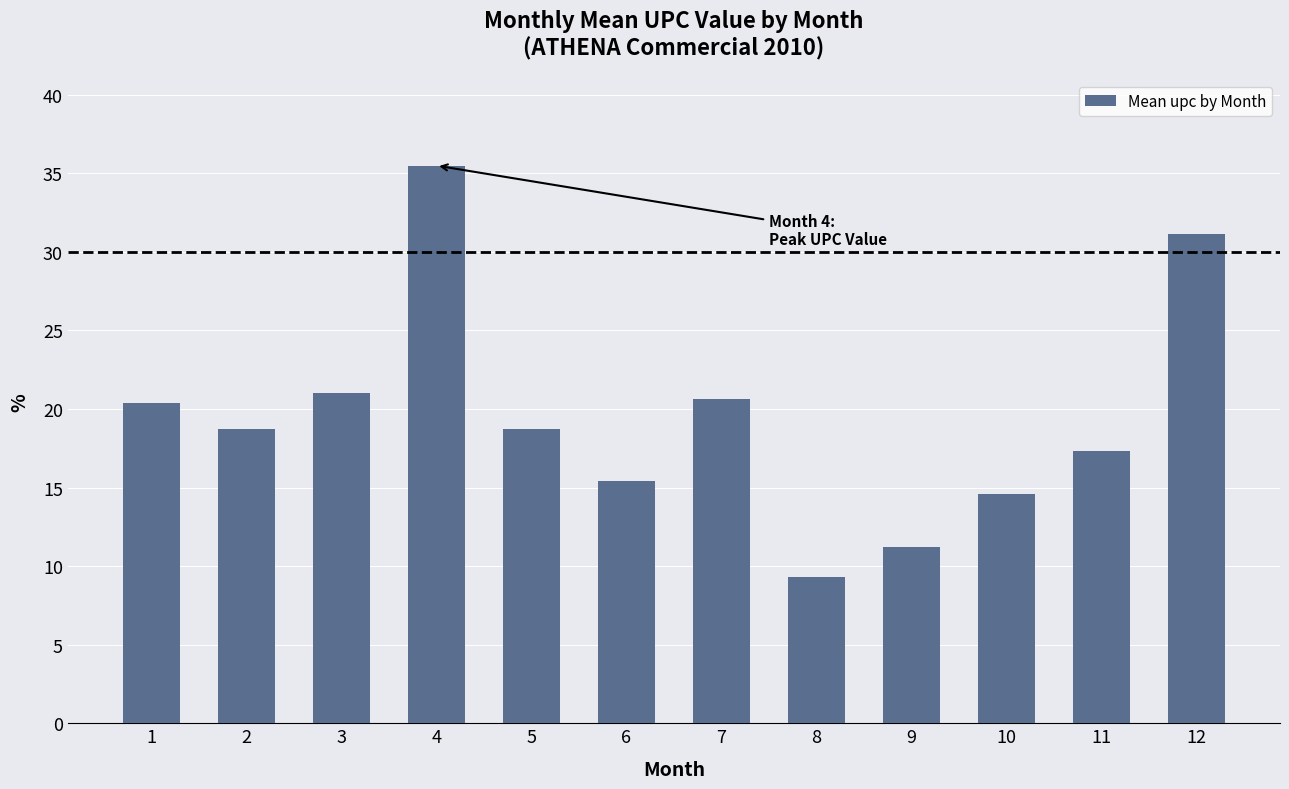

What is the sum of all values?

234.0